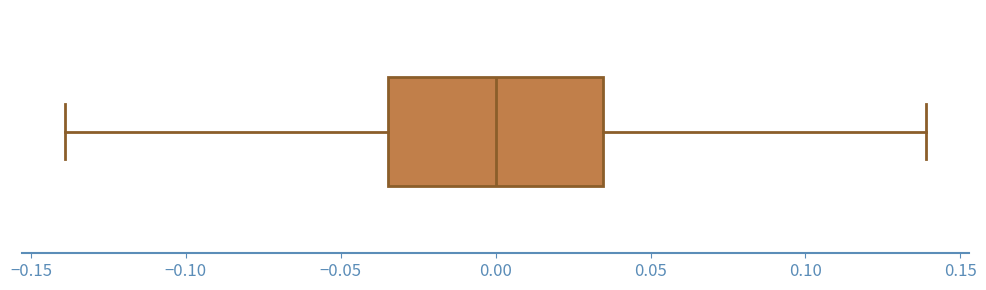

Read this box plot against the x-axis: the position of the median line, the range covered by the box, and the ends of both whiskers. The values are not printed on the chart, so give them approximately, as read against the axis.

median 0.000, box -0.035 to 0.035, whiskers -0.140 to 0.140